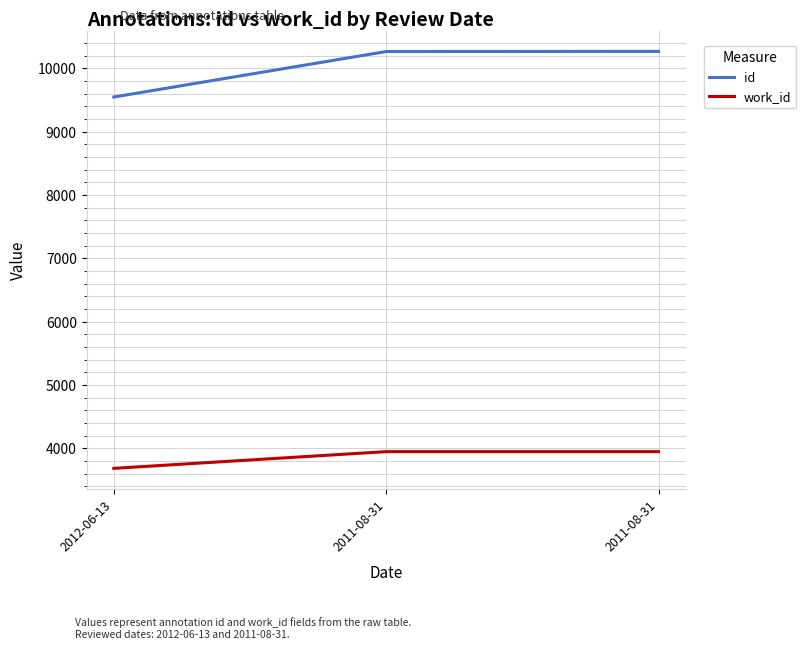

How many lines are shown in the chart?

2